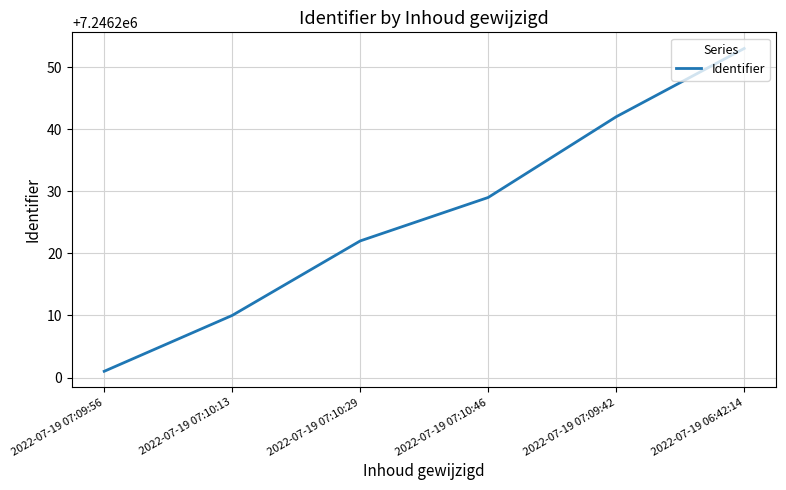

Reading left to right, list all the values displayed in this chart.

7246201	7246210	7246222	7246229	7246242	7246253